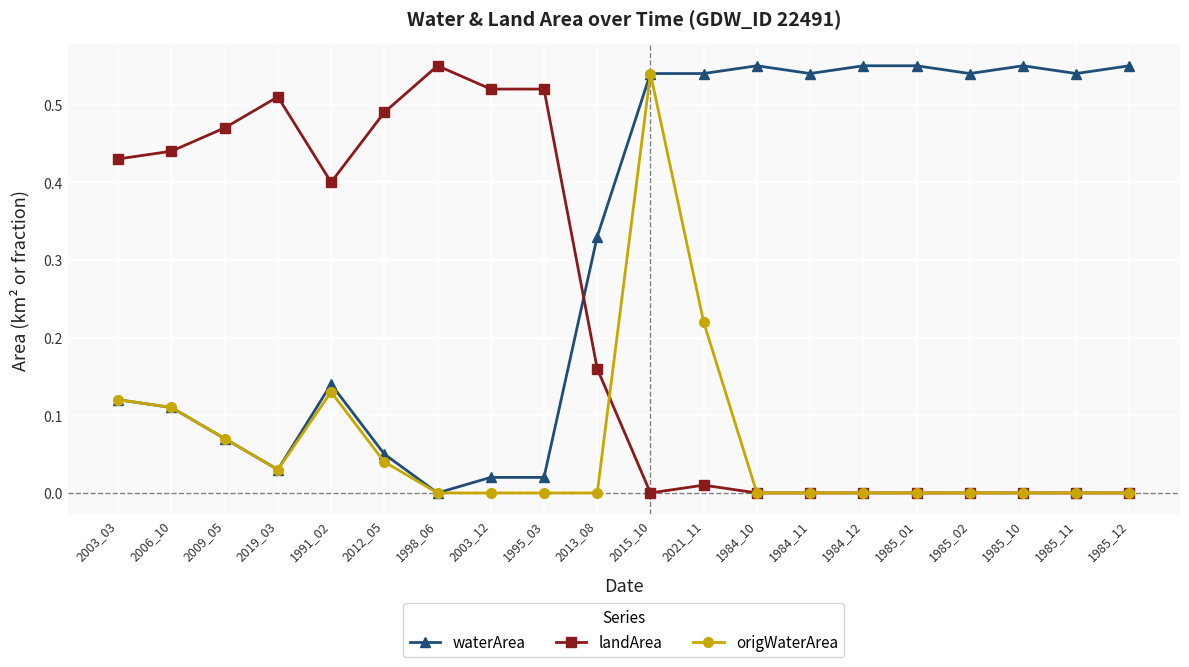

How many times do waterArea and landArea cross each other?

1